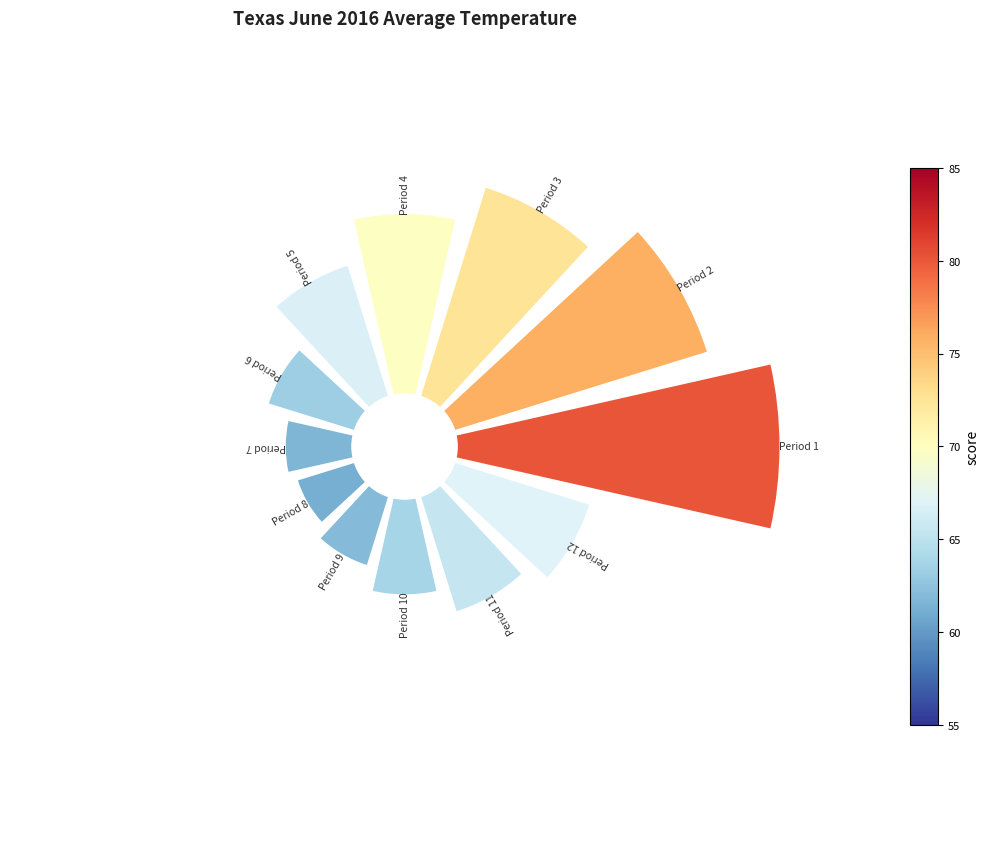

Which category has the smallest portion of the pie?

Period 8